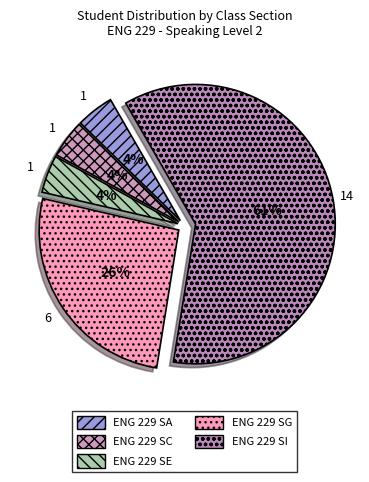

What is the smallest slice in the pie chart?

ENG 229 SA